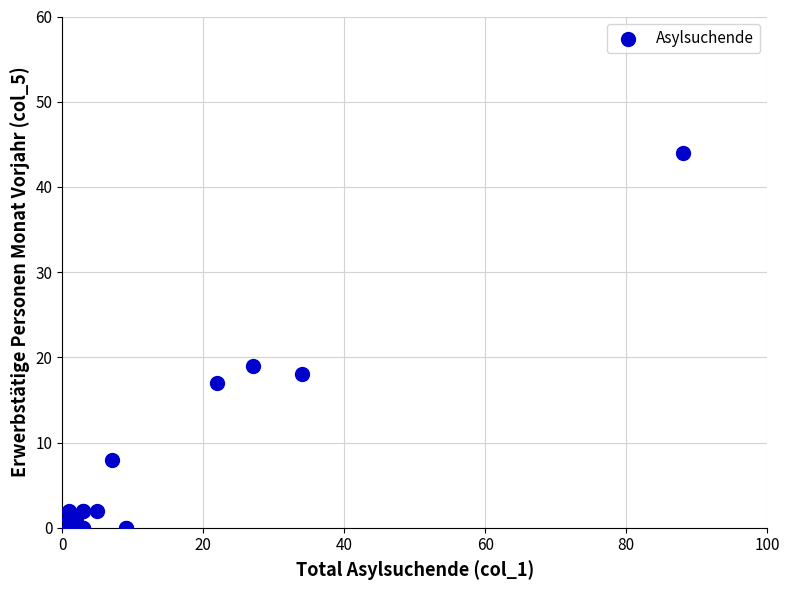

What Y value in the scatter plot is closest to 22?

19